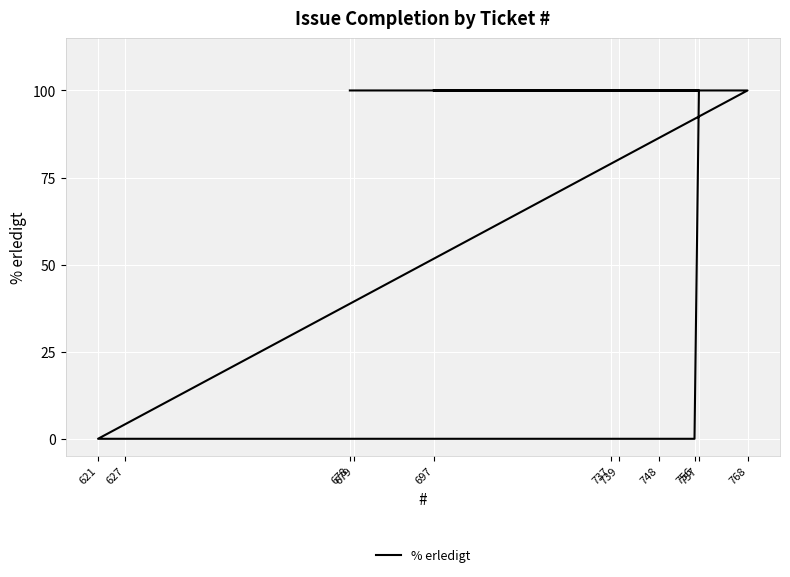

Is it true that the value at 678 is 179?

False